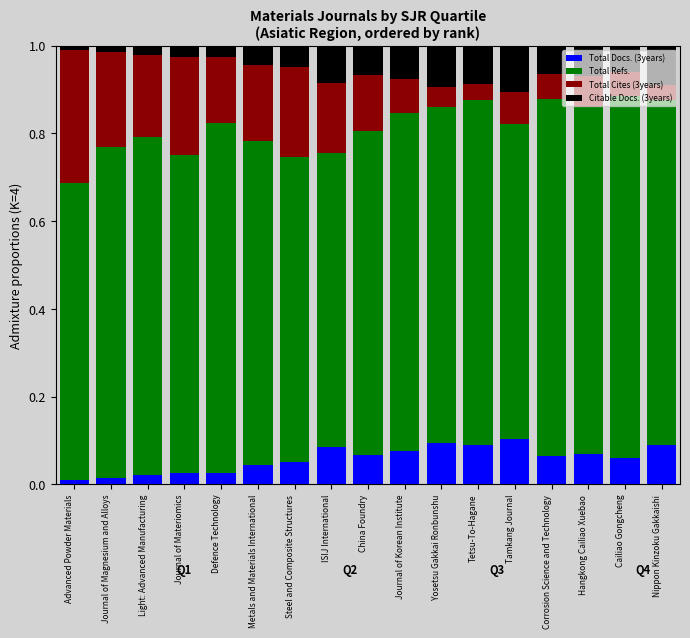

Which has a higher value, Advanced Powder Materials or Steel and Composite Structures?

Steel and Composite Structures